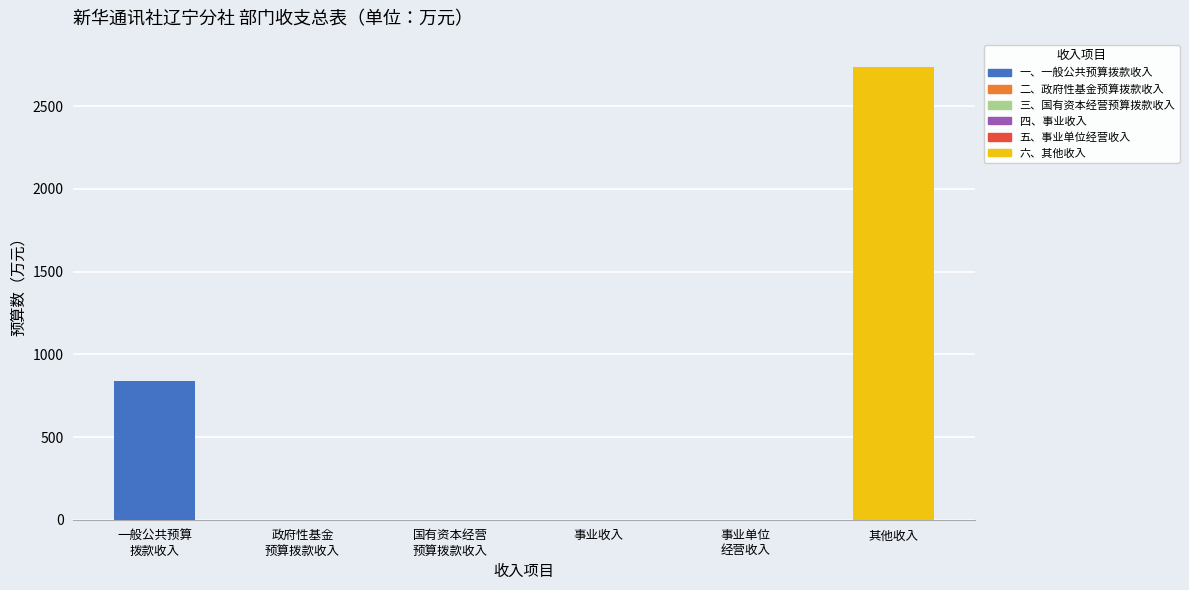

The chart shows a value of -1587.5 at 事业收入. True or false?

False